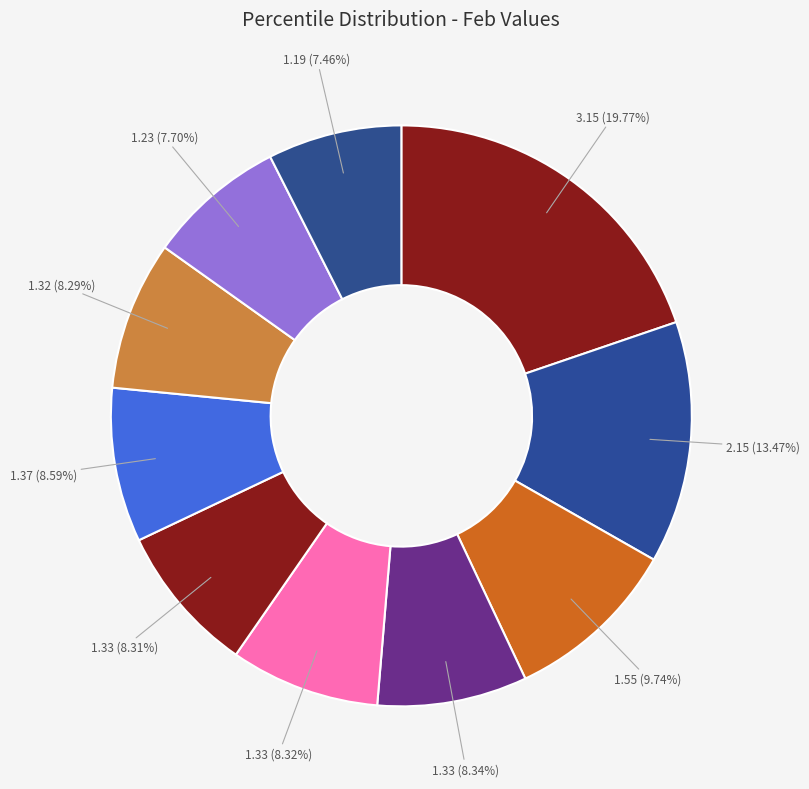

How many slices are in this pie chart?

10